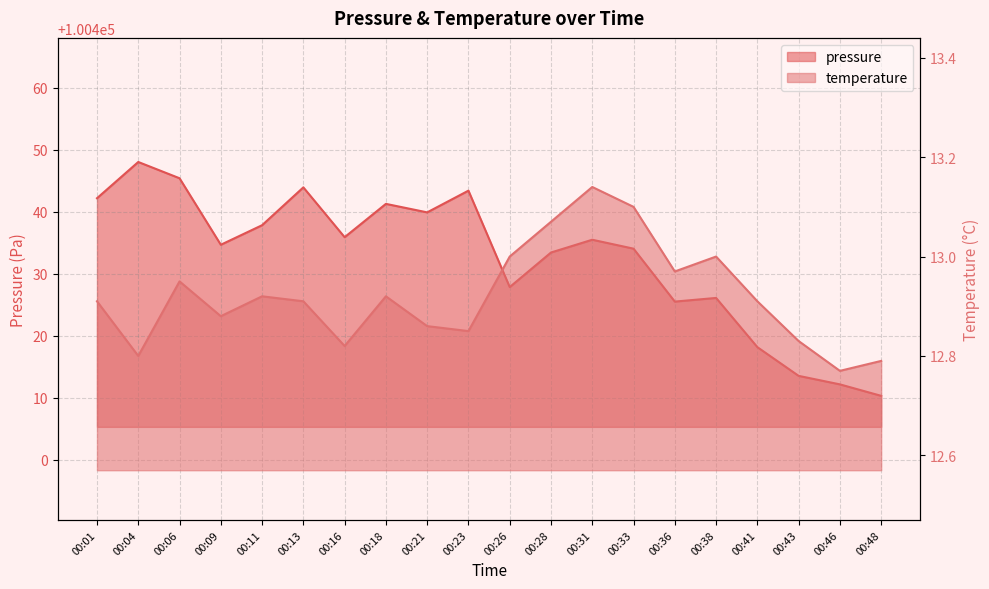

Reading right to left, extract all data points from this chart.

pressure: 100410.3	100412.2	100413.5	100418.2	100426.1	100425.5	100434.0	100435.5	100433.4	100427.8	100443.4	100439.9	100441.2	100435.9	100443.9	100437.8	100434.7	100445.4	100448.0	100442.2
temperature: 12.8	12.8	12.8	12.9	13.0	13.0	13.1	13.1	13.1	13.0	12.8	12.9	12.9	12.8	12.9	12.9	12.9	12.9	12.8	12.9